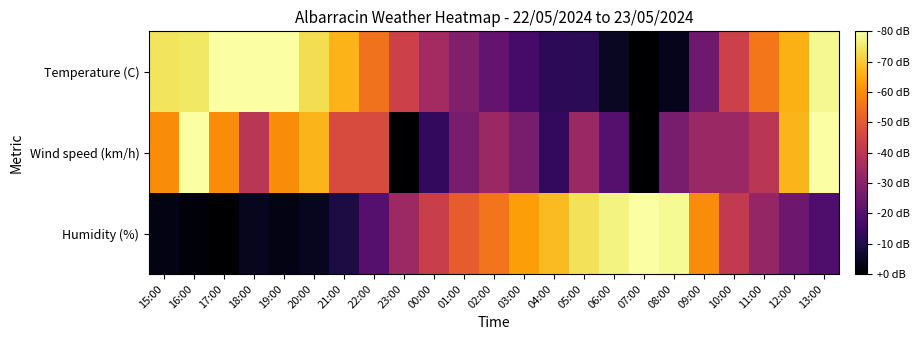

Reading left to right, extract all data points from this chart.

Temperature (C): 15:00=0.9	16:00=0.9	17:00=1.0	18:00=1.0	19:00=1.0	20:00=0.9	21:00=0.8	22:00=0.7	23:00=0.5	00:00=0.4	01:00=0.4	02:00=0.3	03:00=0.2	04:00=0.2	05:00=0.1	06:00=0.1	07:00=0.0	08:00=0.0	09:00=0.3	10:00=0.5	11:00=0.7	12:00=0.8	13:00=1.0
Wind speed (km/h): 15:00=0.7	16:00=1.0	17:00=0.7	18:00=0.5	19:00=0.7	20:00=0.8	21:00=0.6	22:00=0.6	23:00=0.0	00:00=0.2	01:00=0.3	02:00=0.4	03:00=0.3	04:00=0.2	05:00=0.4	06:00=0.2	07:00=0.0	08:00=0.3	09:00=0.4	10:00=0.4	11:00=0.5	12:00=0.8	13:00=1.0
Humidity (%): 15:00=0.0	16:00=0.0	17:00=0.0	18:00=0.1	19:00=0.0	20:00=0.1	21:00=0.1	22:00=0.2	23:00=0.4	00:00=0.5	01:00=0.6	02:00=0.7	03:00=0.8	04:00=0.8	05:00=0.9	06:00=1.0	07:00=1.0	08:00=1.0	09:00=0.7	10:00=0.5	11:00=0.4	12:00=0.3	13:00=0.2